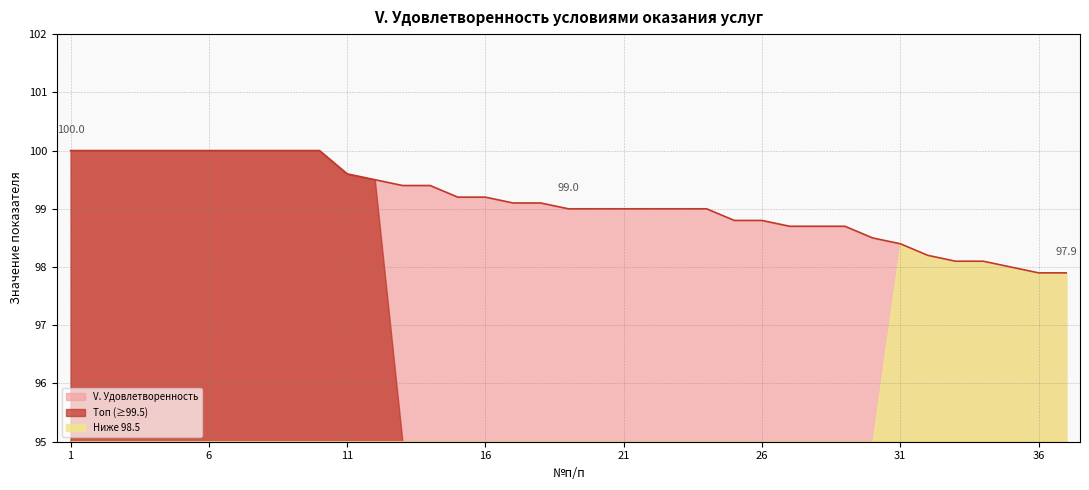

Is it true that the value at 3 is 100.0?

True